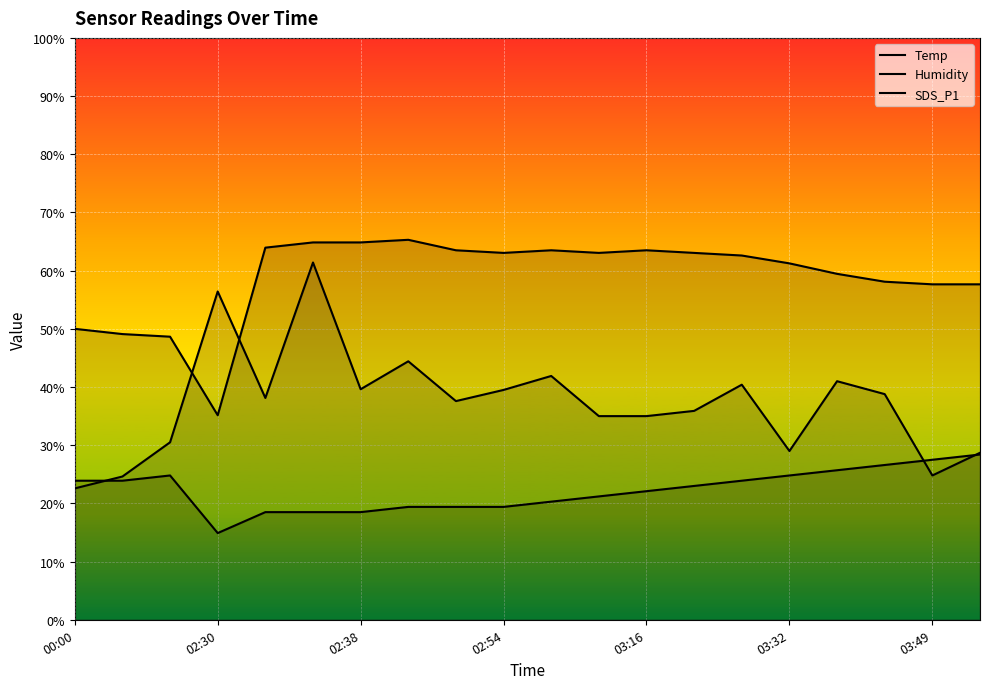

What is the highest value of the Humidity series?

65.3